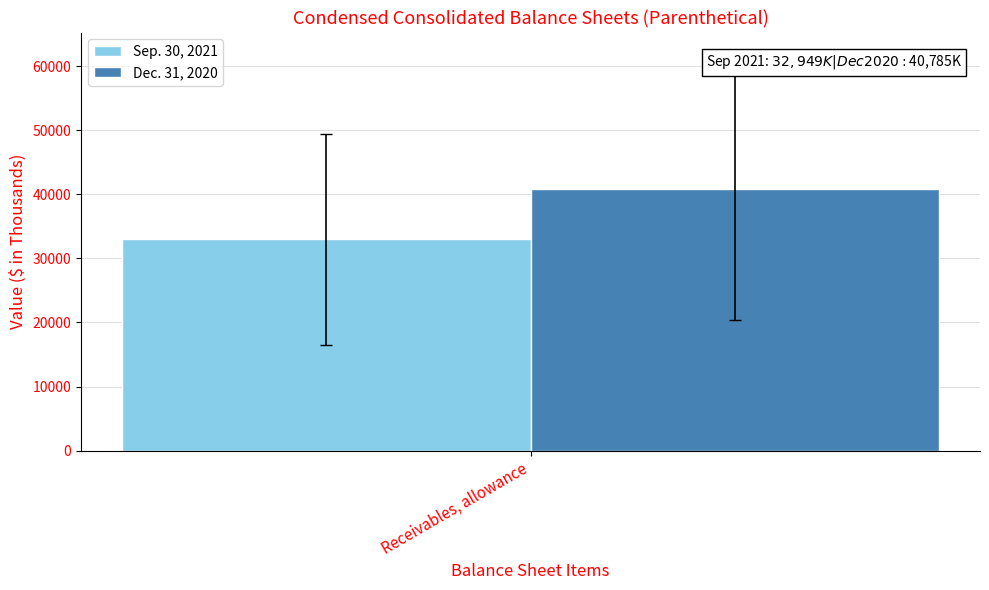

Read the Sep. 30, 2021 value at Receivables, allowance.

32949